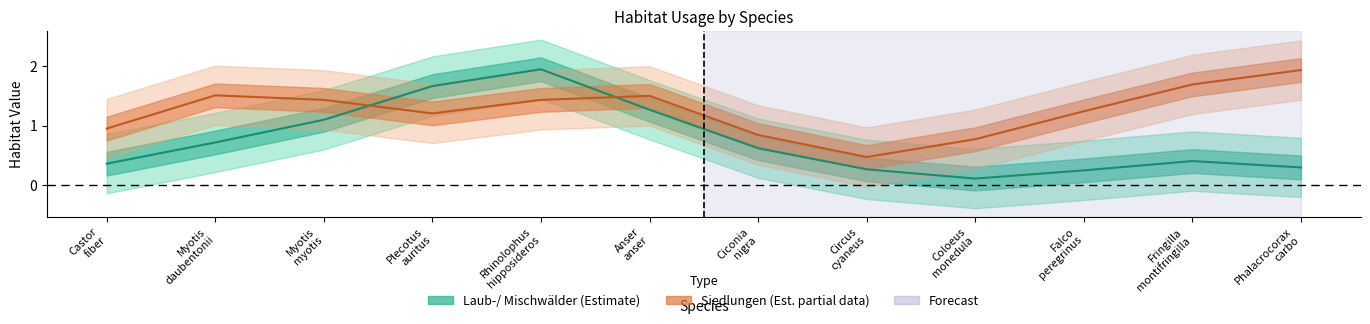

At which label does Siedlungen (Estimate based on partial data) reach its minimum?

Circus
cyaneus